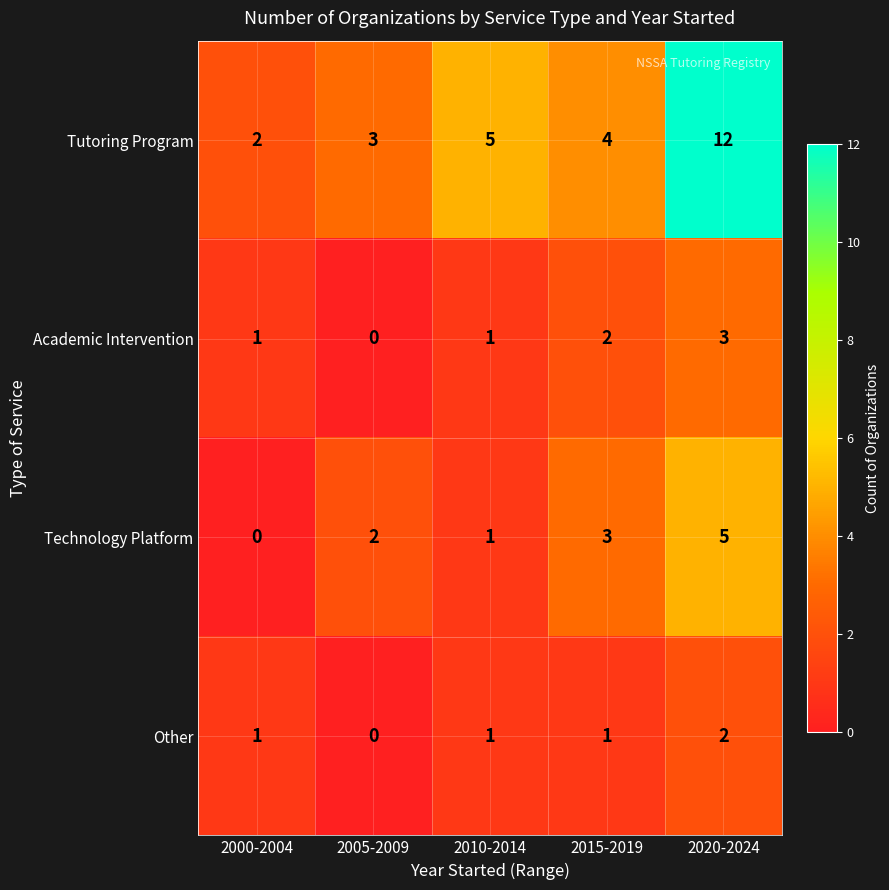

Rank the series by their maximum value, from lowest to highest.

Other, Academic Intervention, Technology Platform, Tutoring Program